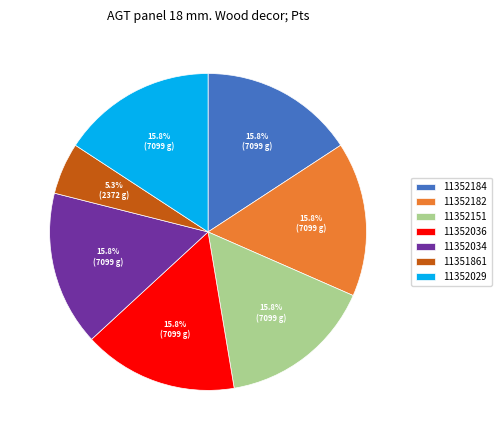

Which slice is the smallest?

11351861